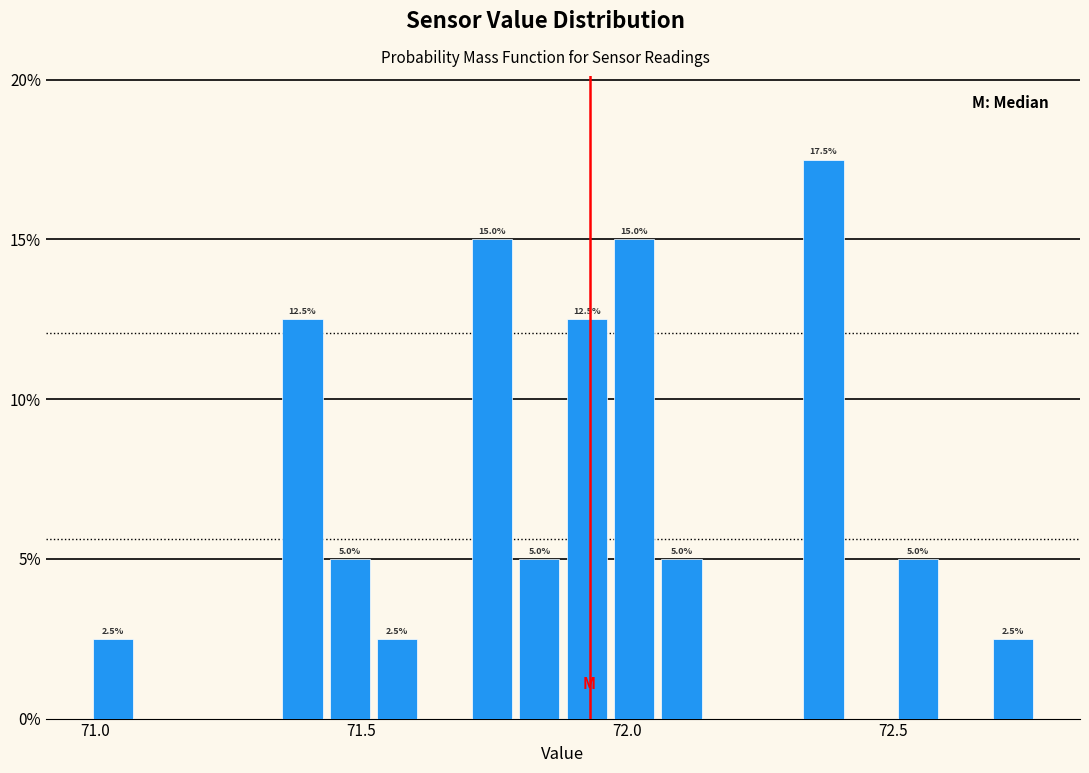

Read against the x-axis, roughly where is the centre of the tallest bar?

72.35